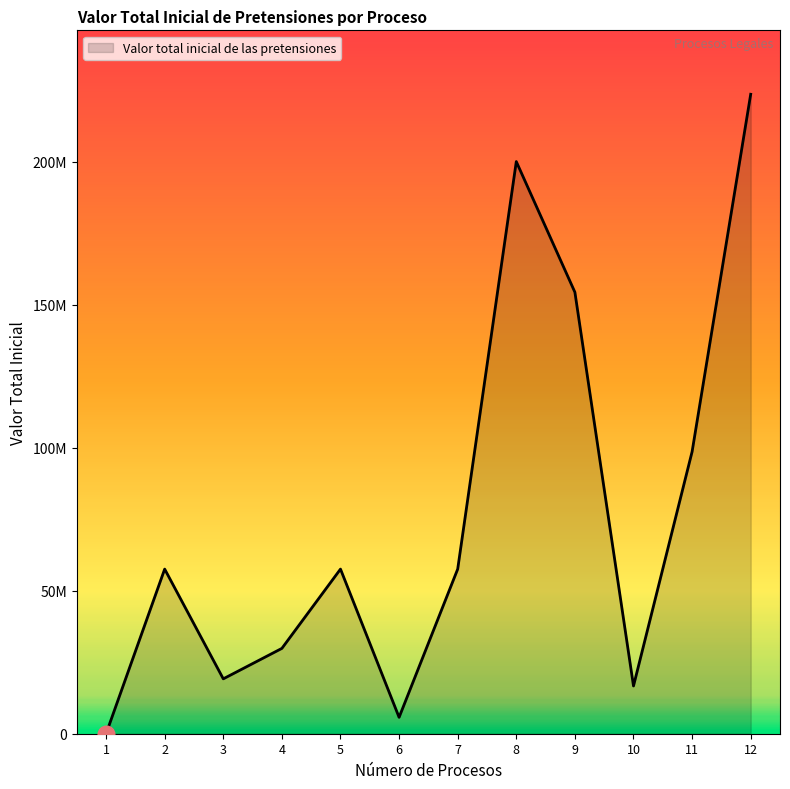

Rank the categories by value from lowest to highest.

1, 6, 10, 3, 4, 2, 5, 7, 11, 9, 8, 12